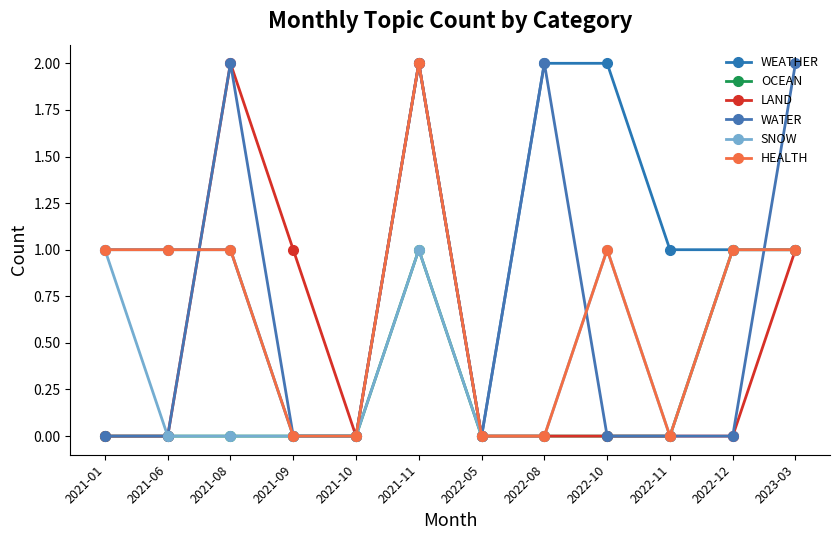

Reading left to right, transcribe all the data shown in this chart.

WEATHER: 2021-01=1	2021-06=1	2021-08=1	2021-09=0	2021-10=0	2021-11=2	2022-05=0	2022-08=2	2022-10=2	2022-11=1	2022-12=1	2023-03=1
OCEAN: 2021-01=0	2021-06=0	2021-08=0	2021-09=0	2021-10=0	2021-11=1	2022-05=0	2022-08=0	2022-10=0	2022-11=0	2022-12=1	2023-03=1
LAND: 2021-01=0	2021-06=0	2021-08=2	2021-09=1	2021-10=0	2021-11=2	2022-05=0	2022-08=0	2022-10=0	2022-11=0	2022-12=0	2023-03=1
WATER: 2021-01=0	2021-06=0	2021-08=2	2021-09=0	2021-10=0	2021-11=2	2022-05=0	2022-08=2	2022-10=0	2022-11=0	2022-12=0	2023-03=2
SNOW: 2021-01=1	2021-06=0	2021-08=0	2021-09=0	2021-10=0	2021-11=1	2022-05=0	2022-08=0	2022-10=1	2022-11=0	2022-12=1	2023-03=1
HEALTH: 2021-01=1	2021-06=1	2021-08=1	2021-09=0	2021-10=0	2021-11=2	2022-05=0	2022-08=0	2022-10=1	2022-11=0	2022-12=1	2023-03=1